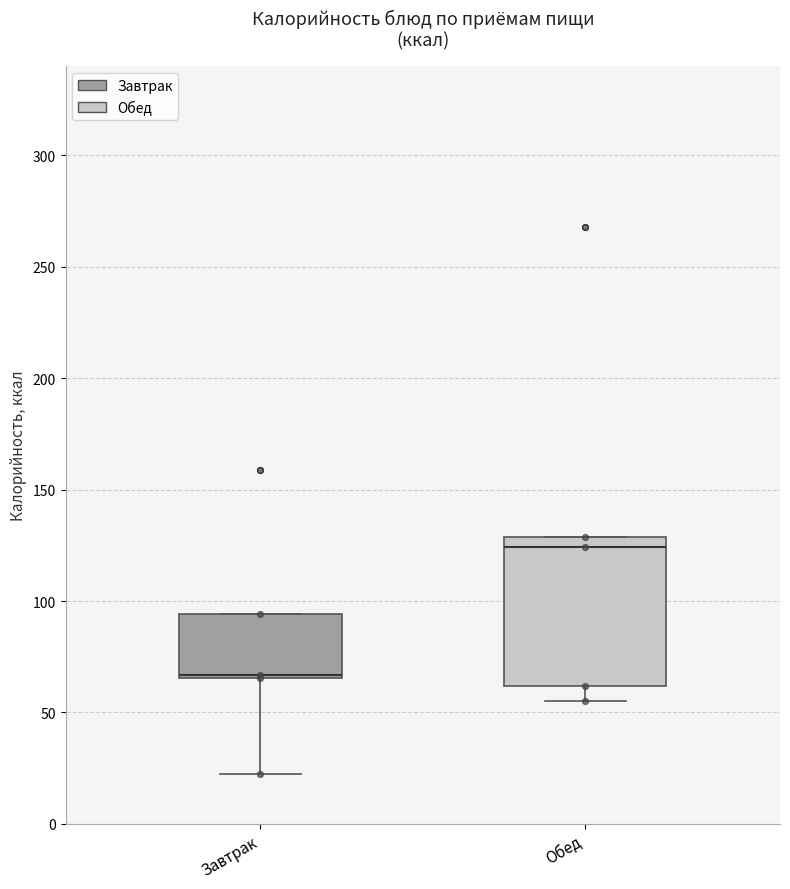

Where is the lower edge of the box for Обед on the y-axis? The values are not printed on the chart, so give them approximately, as read against the axis.

60